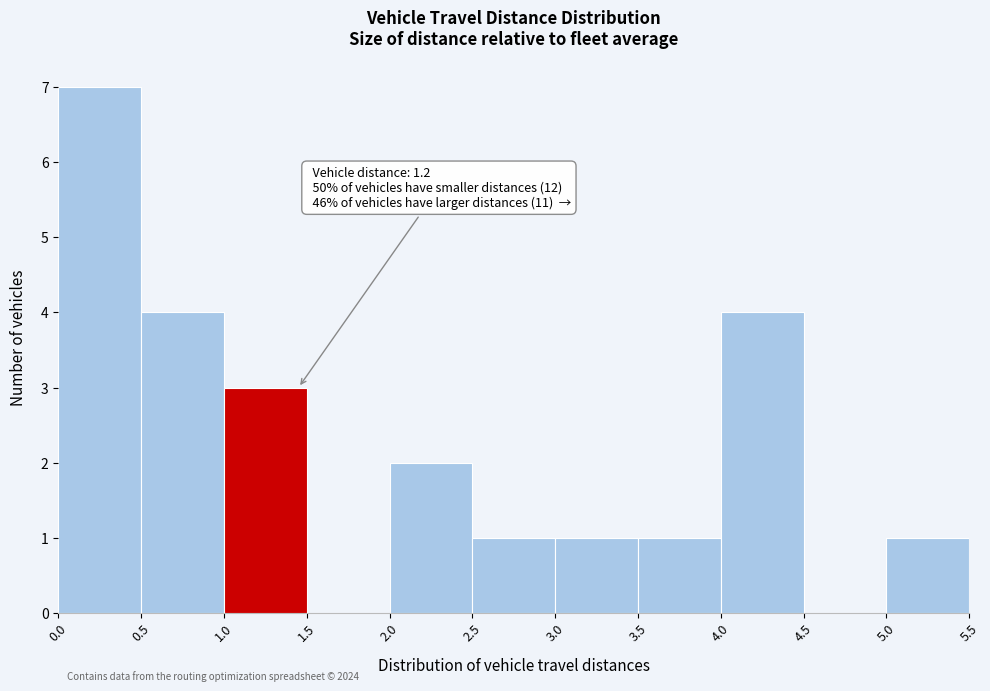

Which range on the x-axis has the tallest bar?

0.0 to 0.5